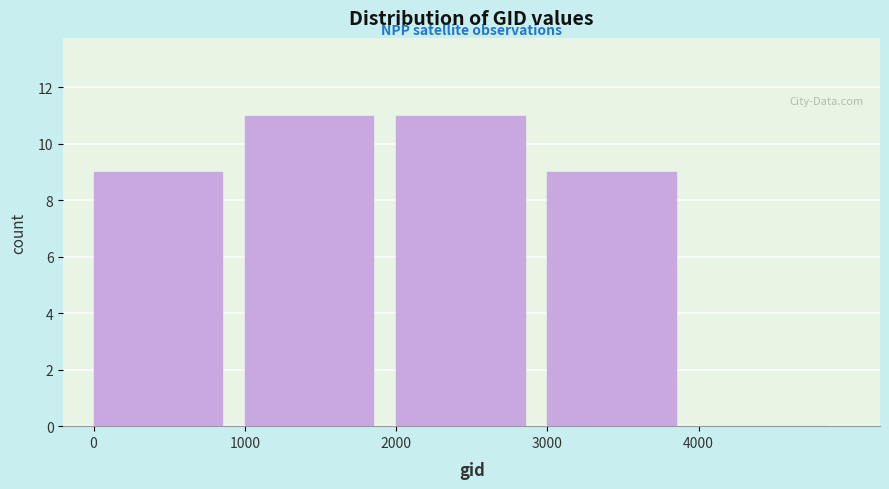

Reading left to right, list every bar in this chart as the range it spans on the x-axis followed by its height. The values are not printed on the chart, so give them approximately, as read against the axis.

0 to 1000: 9
1000 to 2000: 11
2000 to 3000: 11
3000 to 4000: 9
4000 to 5000: 0